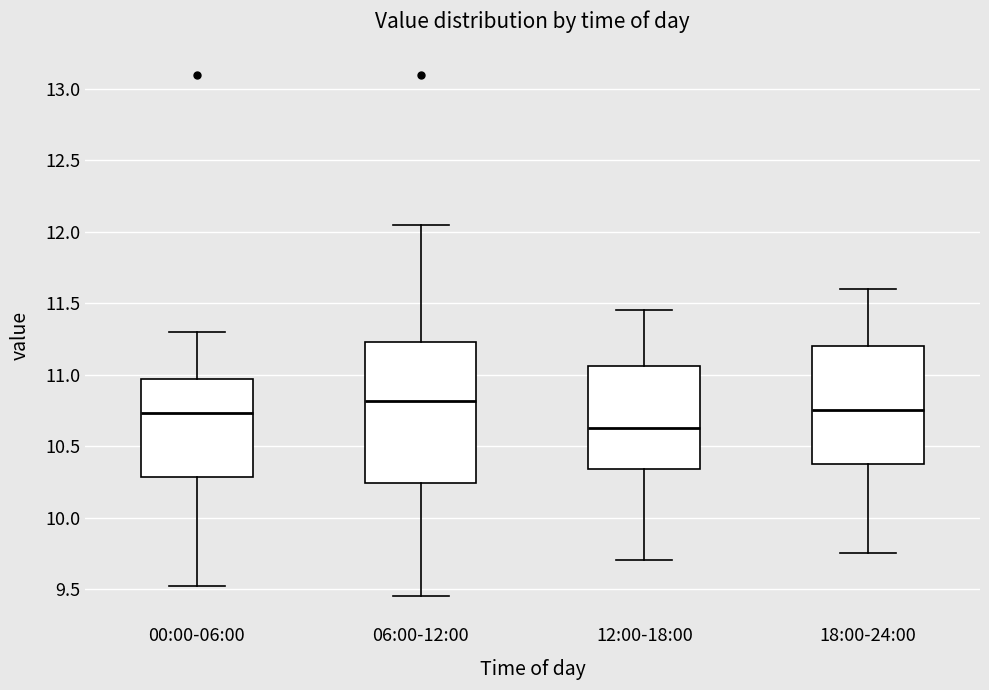

Reading left to right, transcribe this box plot: for each box, give where its median line is, the range the box spans, and where its two whiskers end, as read against the y-axis. The values are not printed on the chart, so give them approximately, as read against the axis.

00:00-06:00: median 10.75, box 10.30 to 10.95, whiskers 9.50 to 11.30
06:00-12:00: median 10.80, box 10.25 to 11.25, whiskers 9.45 to 12.05
12:00-18:00: median 10.65, box 10.35 to 11.05, whiskers 9.70 to 11.45
18:00-24:00: median 10.75, box 10.40 to 11.20, whiskers 9.75 to 11.60